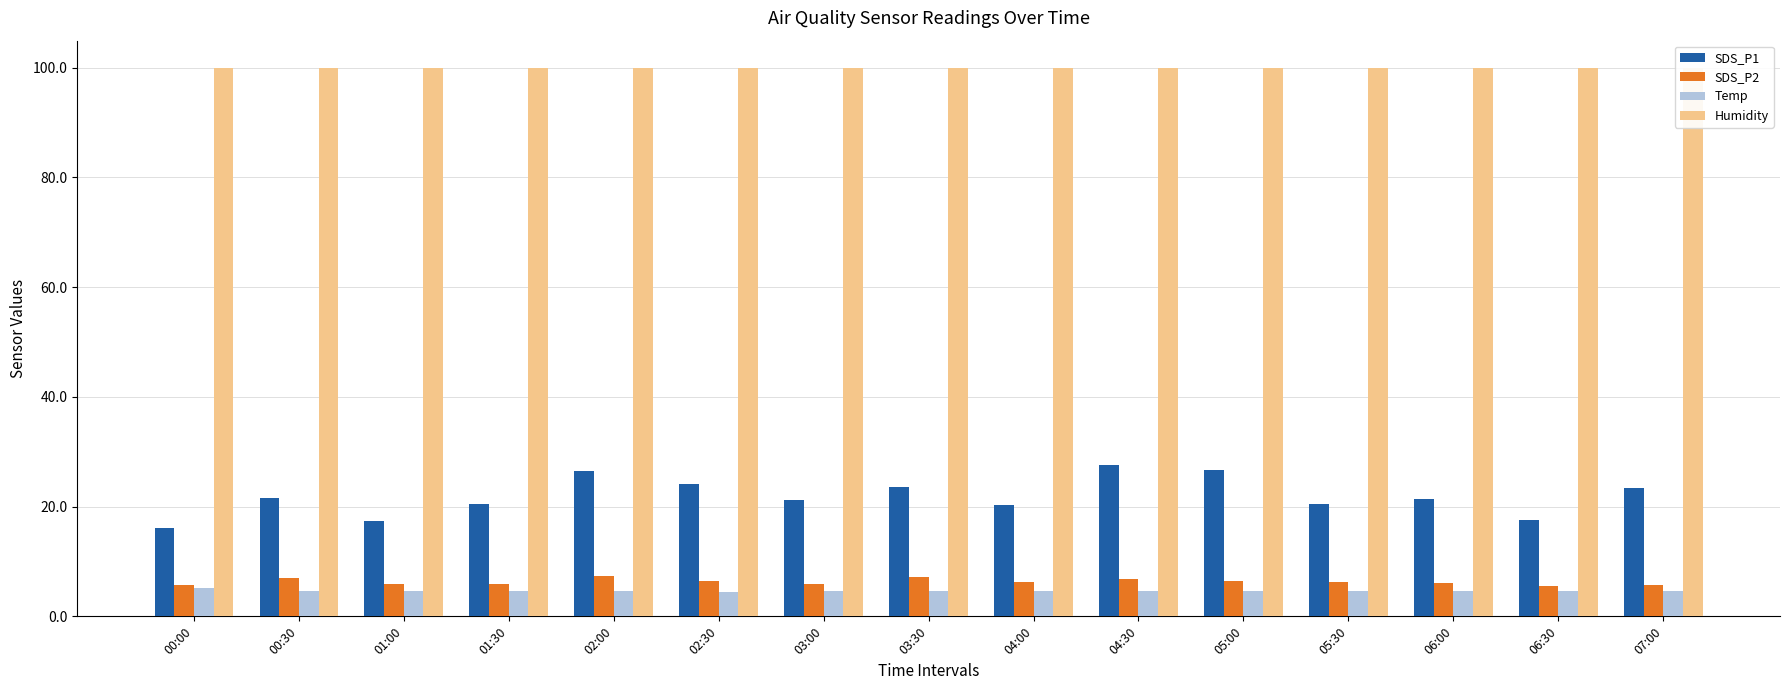

Reading right to left, list all the values displayed in this chart.

SDS_P1: 07:00=23.4	06:30=17.6	06:00=21.4	05:30=20.4	05:00=26.6	04:30=27.6	04:00=20.3	03:30=23.6	03:00=21.3	02:30=24.1	02:00=26.5	01:30=20.5	01:00=17.4	00:30=21.5	00:00=16.2
SDS_P2: 07:00=5.6	06:30=5.5	06:00=6.1	05:30=6.2	05:00=6.4	04:30=6.9	04:00=6.3	03:30=7.2	03:00=6.0	02:30=6.5	02:00=7.4	01:30=5.9	01:00=6.0	00:30=6.9	00:00=5.6
Temp: 07:00=4.6	06:30=4.6	06:00=4.6	05:30=4.6	05:00=4.7	04:30=4.6	04:00=4.6	03:30=4.6	03:00=4.7	02:30=4.5	02:00=4.6	01:30=4.6	01:00=4.6	00:30=4.7	00:00=5.1
Humidity: 07:00=99.9	06:30=99.9	06:00=99.9	05:30=99.9	05:00=99.9	04:30=99.9	04:00=99.9	03:30=99.9	03:00=99.9	02:30=99.9	02:00=99.9	01:30=99.9	01:00=99.9	00:30=99.9	00:00=99.9